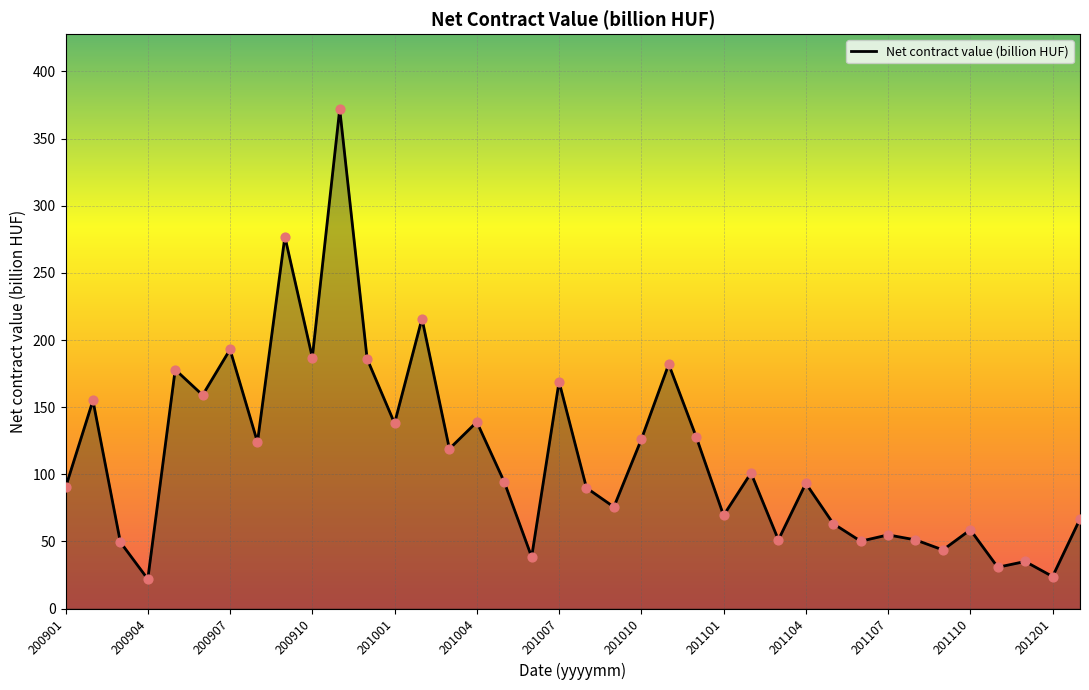

What is the difference between the maximum and minimum values?

350.0